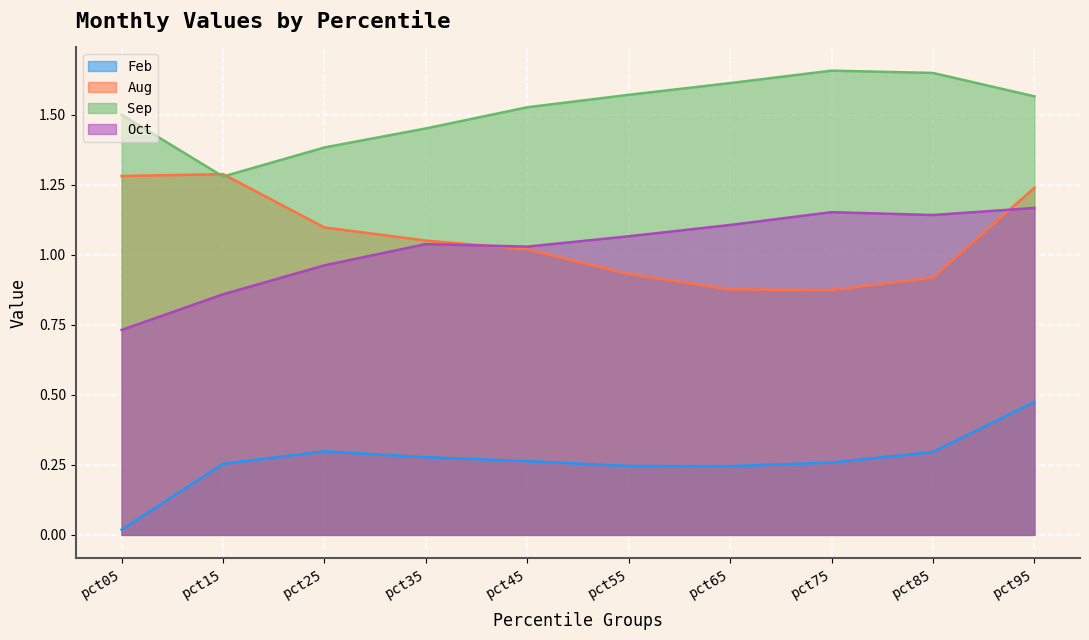

Which category has the lowest value in the Feb series?

pct05